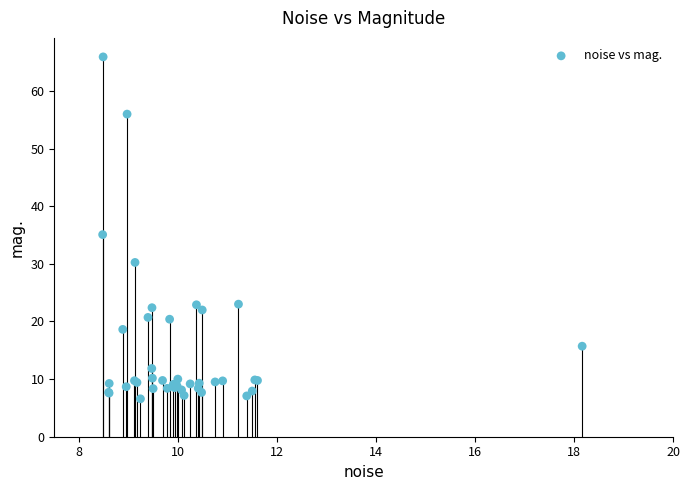

What Y value in the scatter plot is closest to 36?

35.1